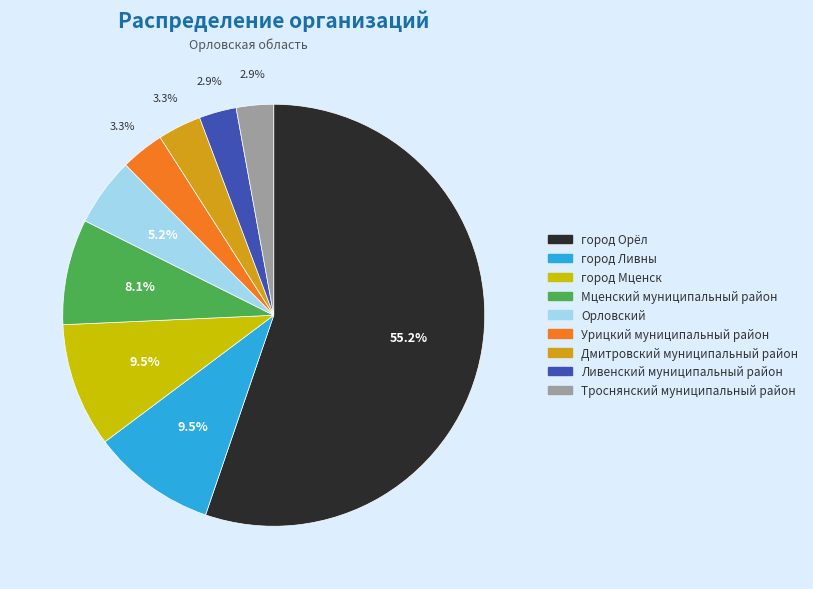

Which has a higher value, город Орёл or город Мценск?

город Орёл